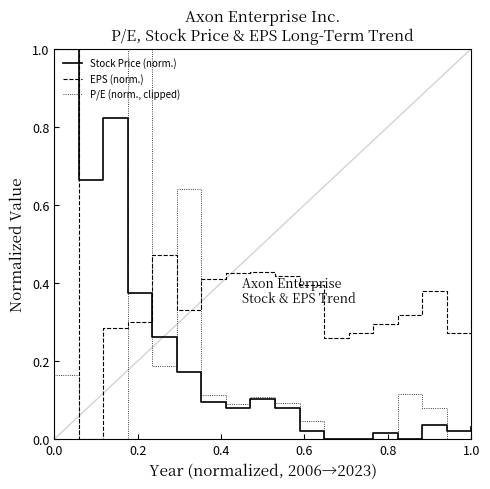

Which series has the largest total across all categories?

EPS (norm.)